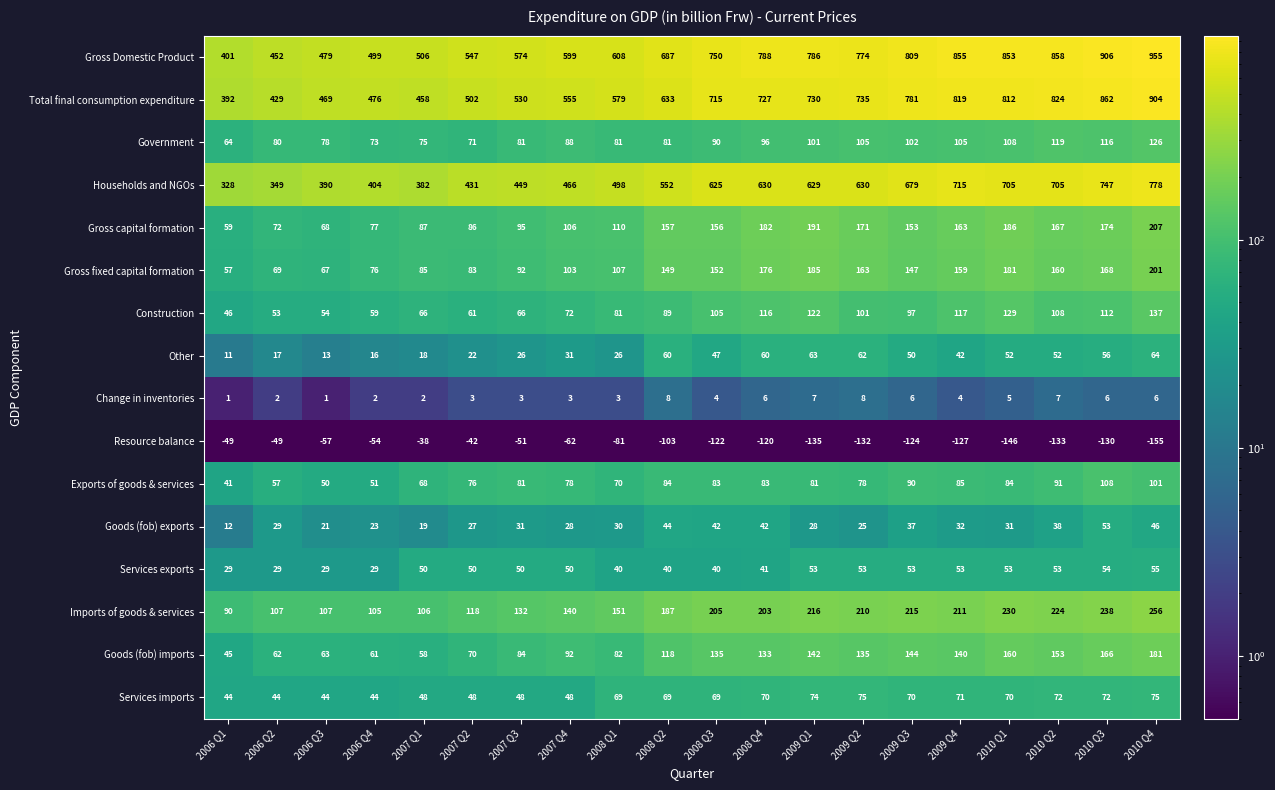

At which label does Households and NGOs reach its peak?

2010 Q4